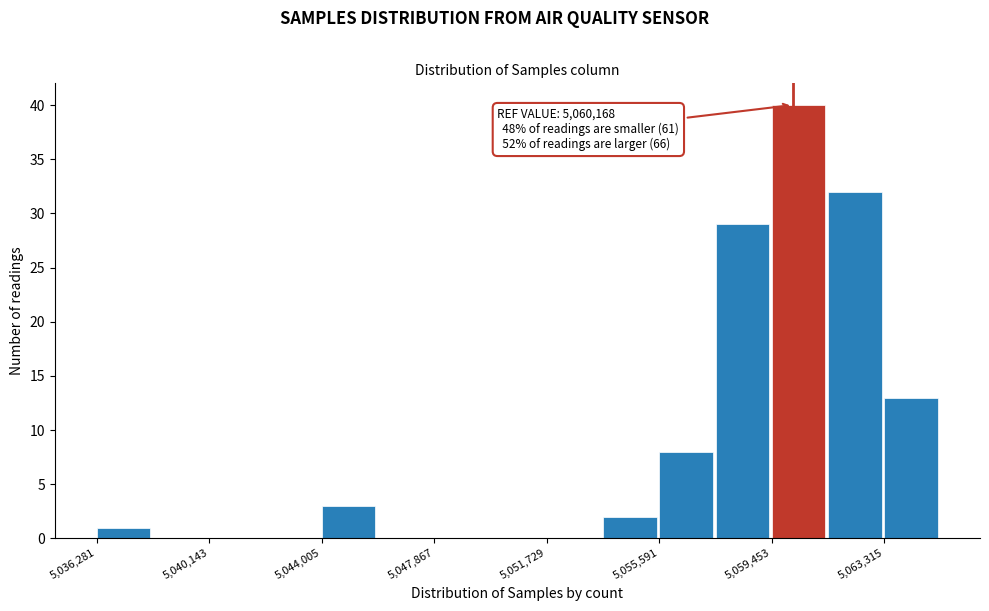

Read against the x-axis, roughly where is the centre of the tallest bar?

5060500